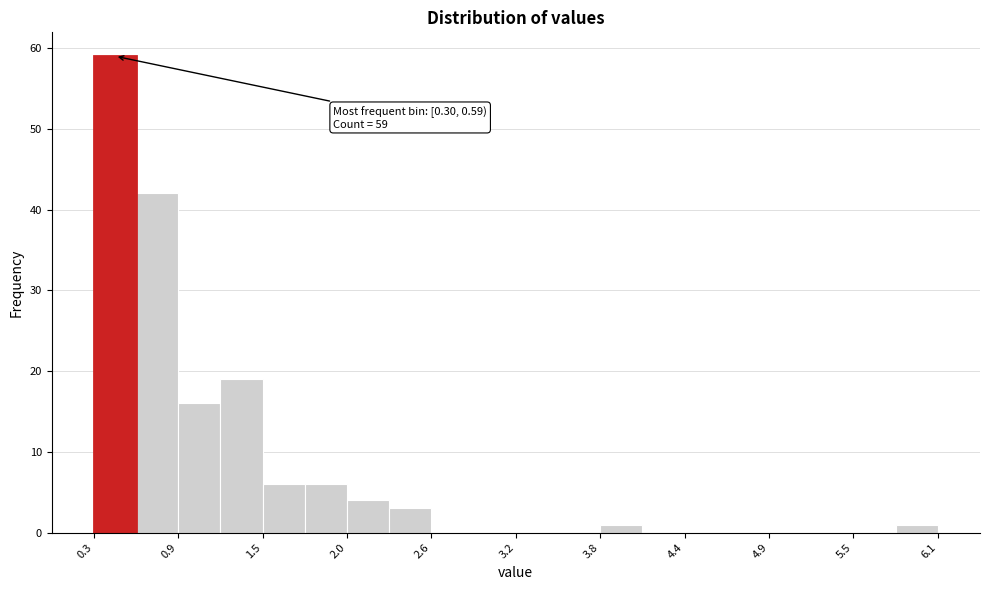

Read against the x-axis, roughly where is the centre of the tallest bar?

0.4